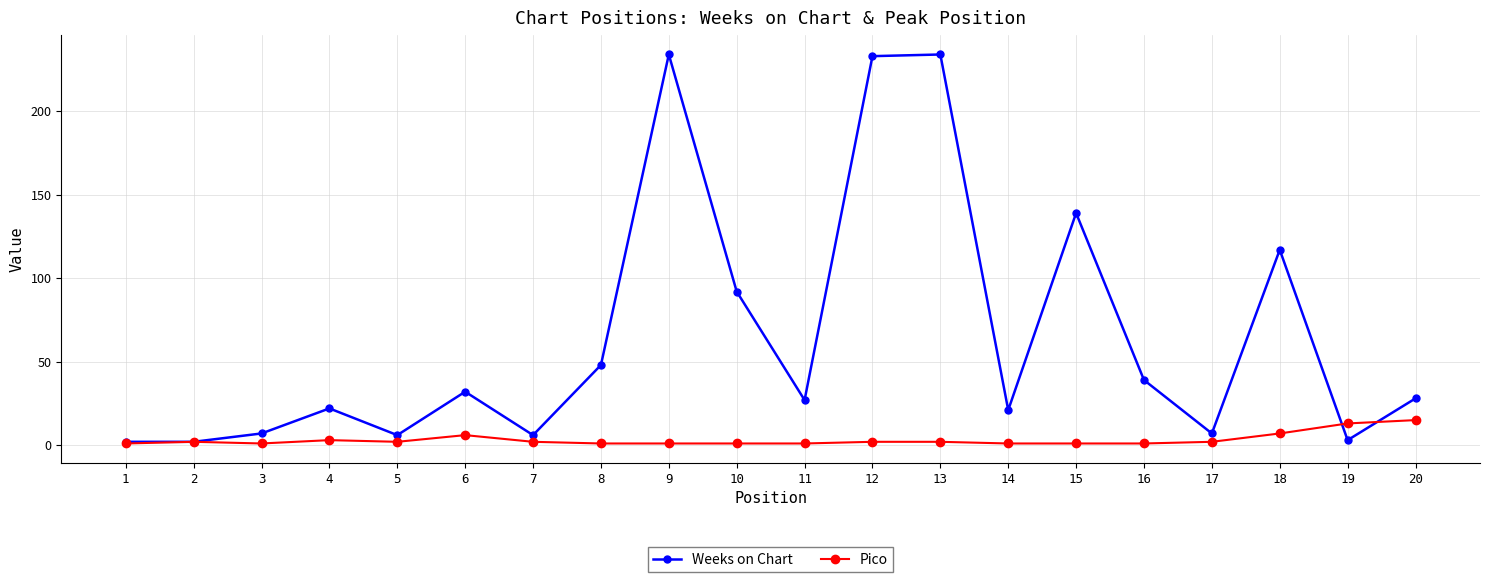

What is the value of the Weeks on Chart point at the 14th from the left?

21